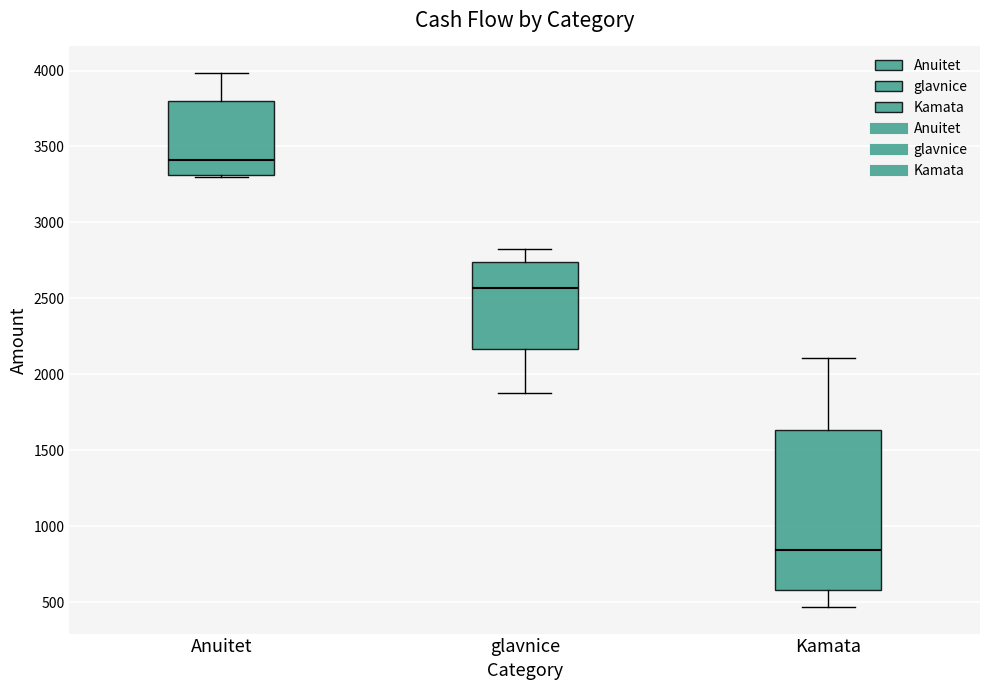

Comparing the boxes themselves (not the whiskers), which one is the tallest?

Kamata